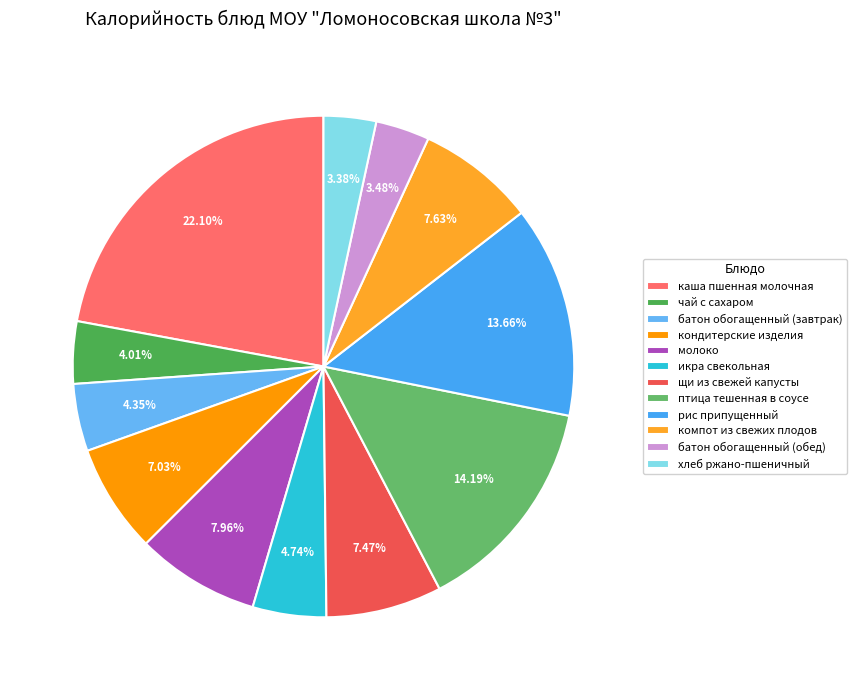

To the nearest percent, what portion does молоко represent?

8%